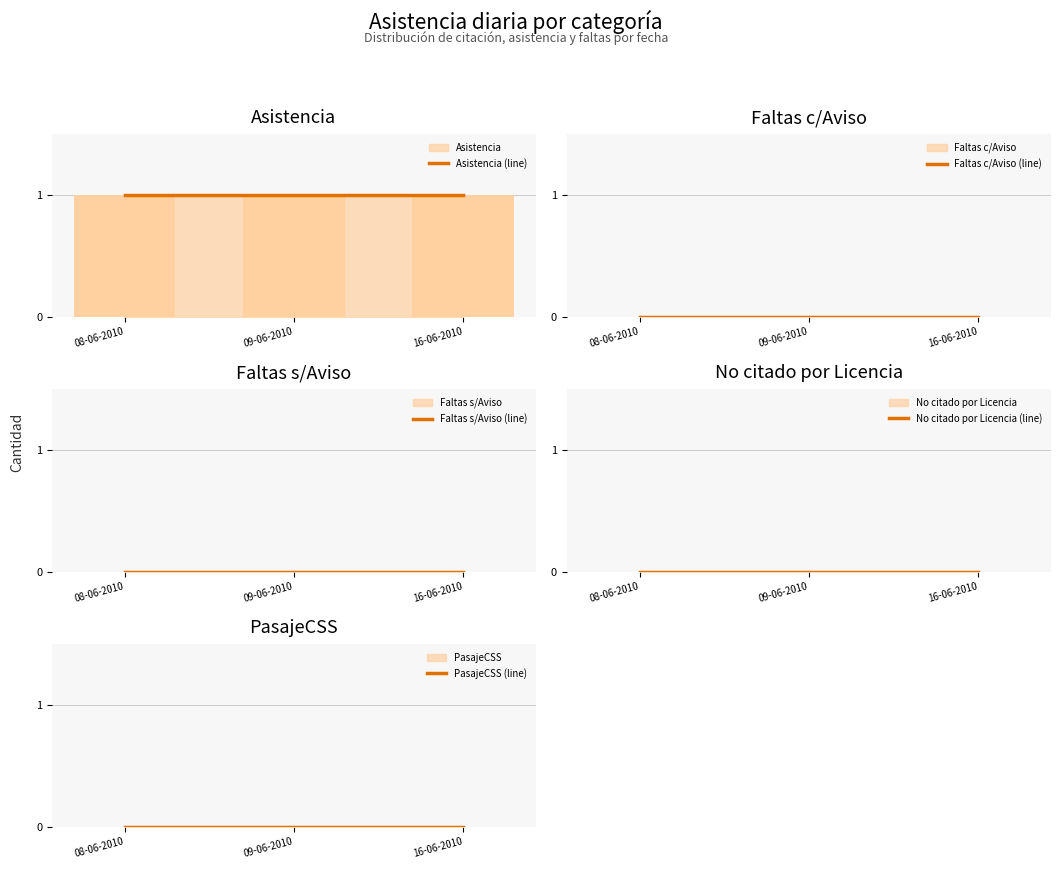

At which category does the chart reach its peak across all series?

08-06-2010